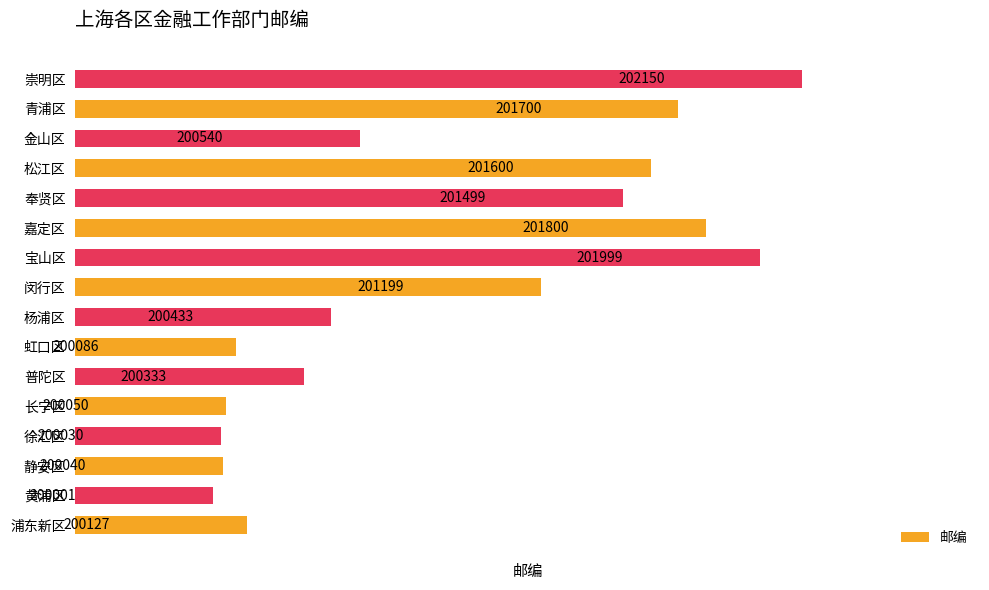

Which has a higher value, 静安区 or 普陀区?

普陀区